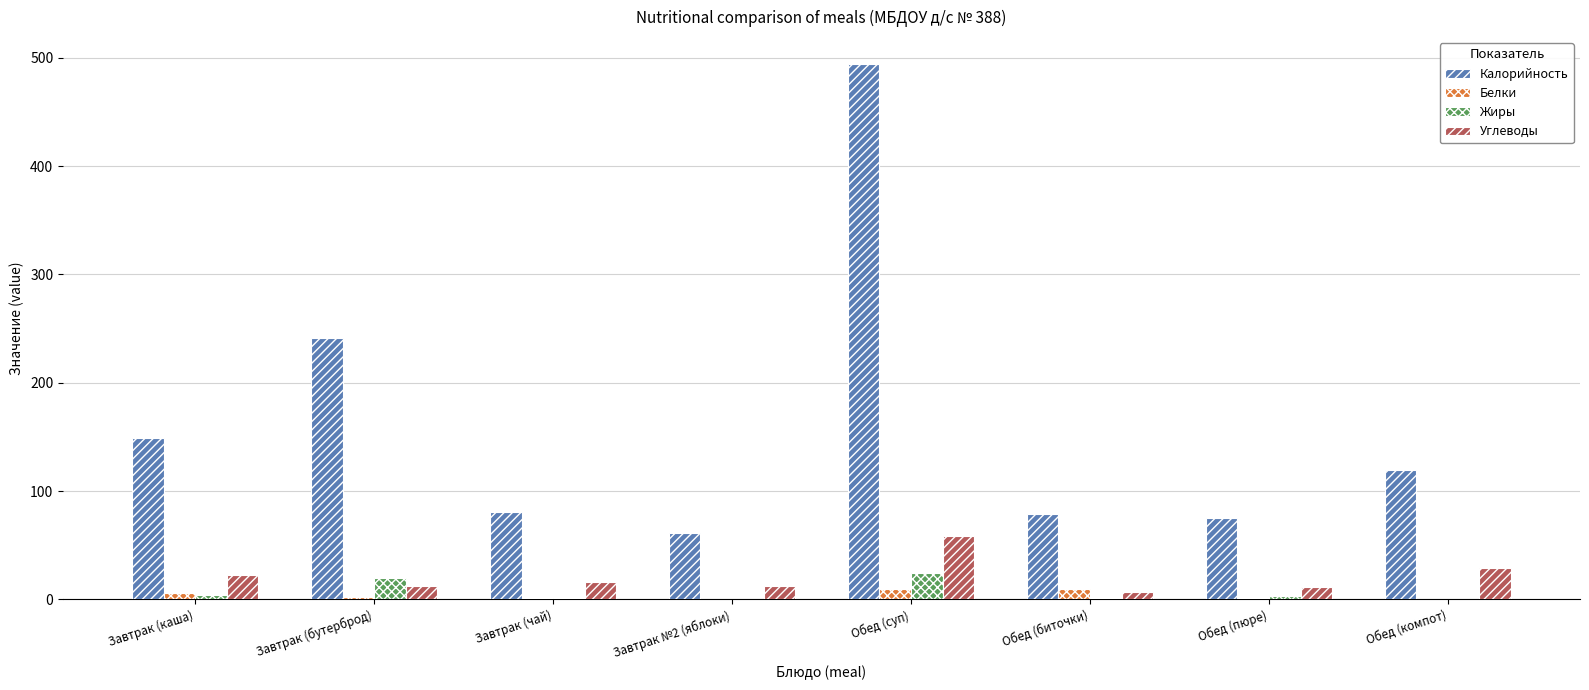

What is the total value across all series at Завтрак №2 (яблоки)?

74.9